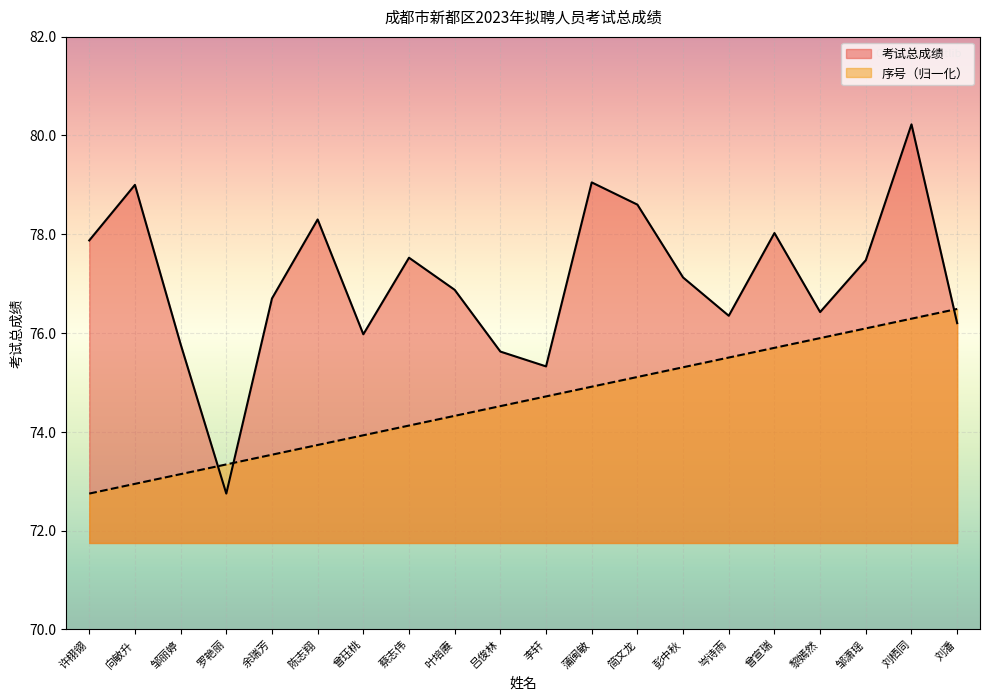

True or false: 序号 has a value of 40.5 at 许栩翎.

False